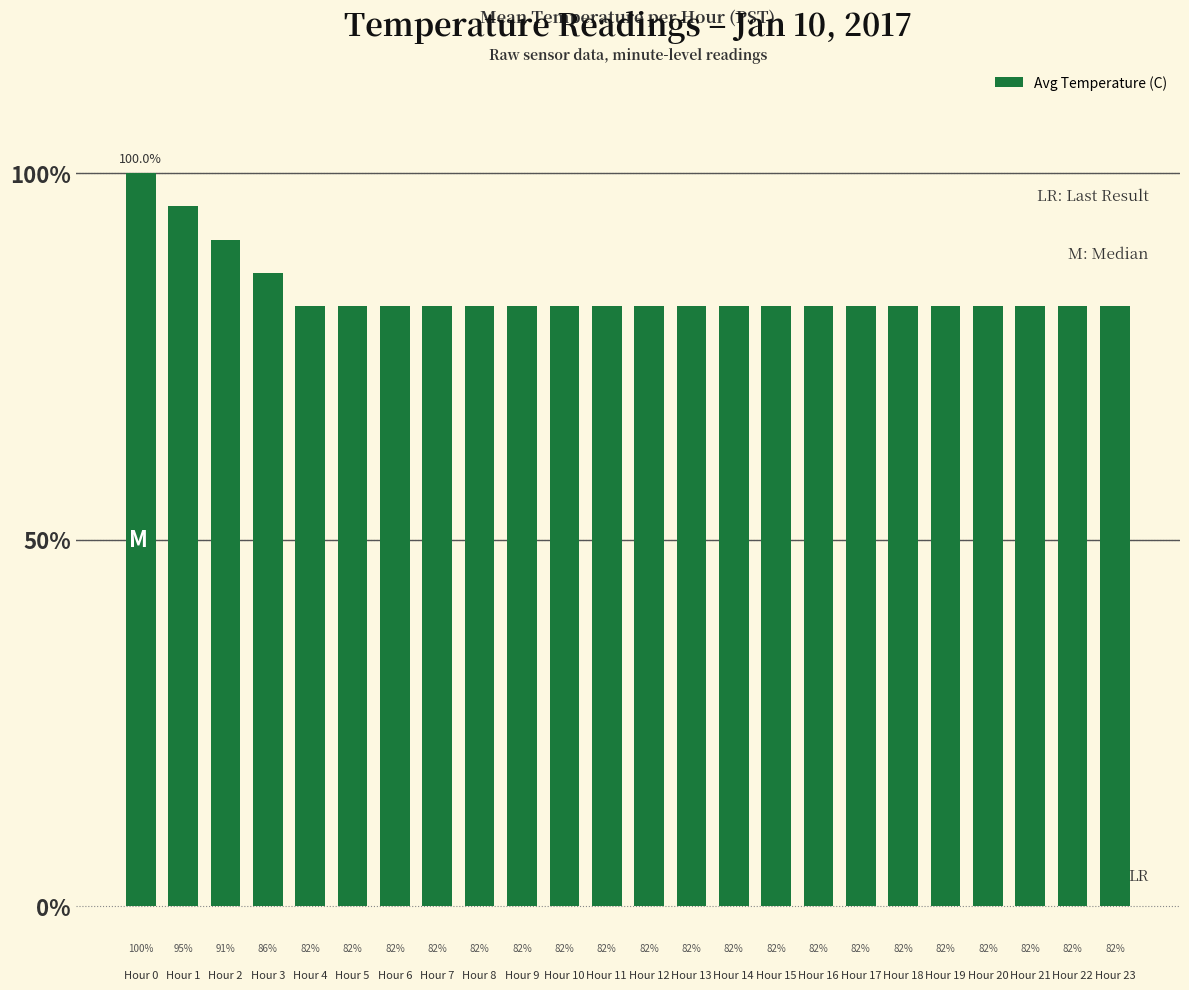

At which category does the chart reach its peak across all series?

Hour 0